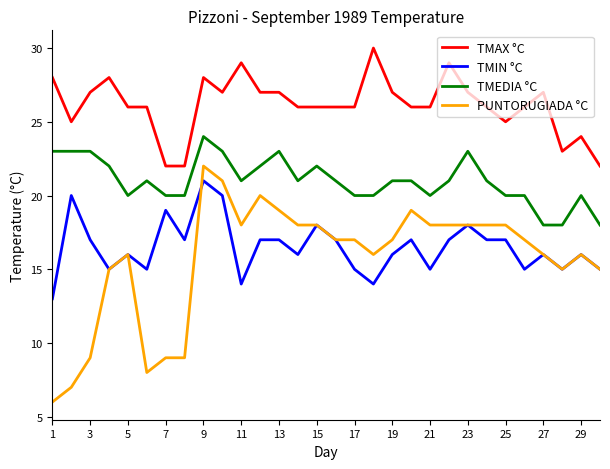

Which series has the largest total across all categories?

TMAX °C